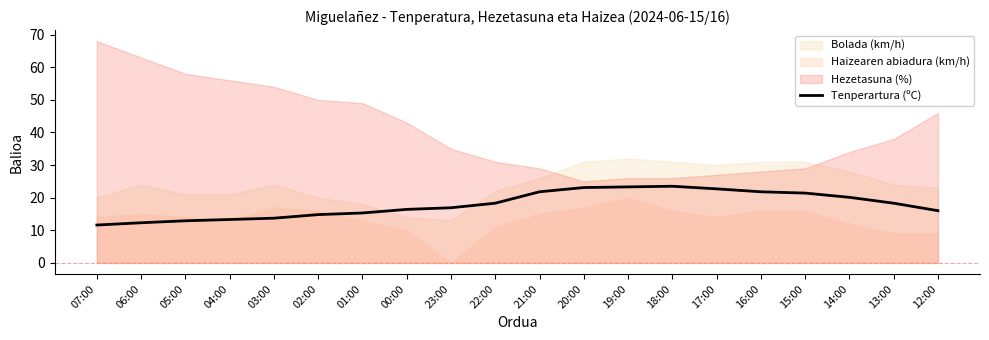

The chart shows a value of 16.0 at 12:00. True or false?

True